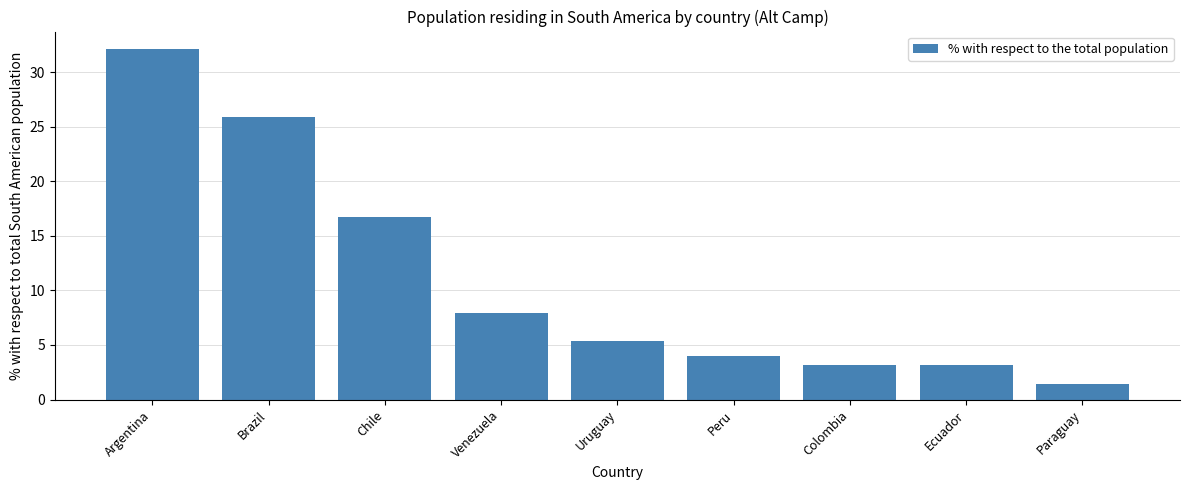

True or false: the data shows 30.0 at Chile.

False